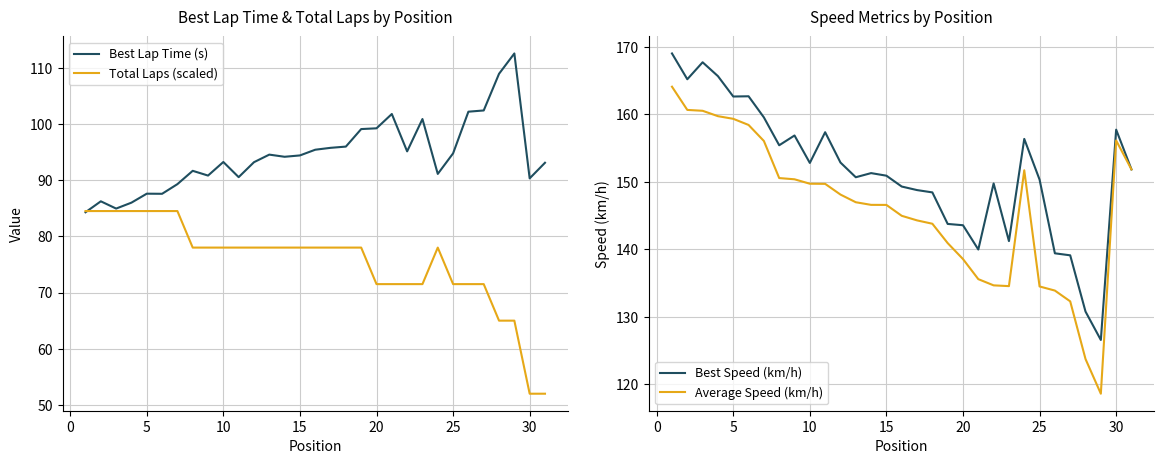

What are all the series names shown in the legend?

Best Lap Time (s), Total Laps (scaled), Best Speed (km/h), Average Speed (km/h)